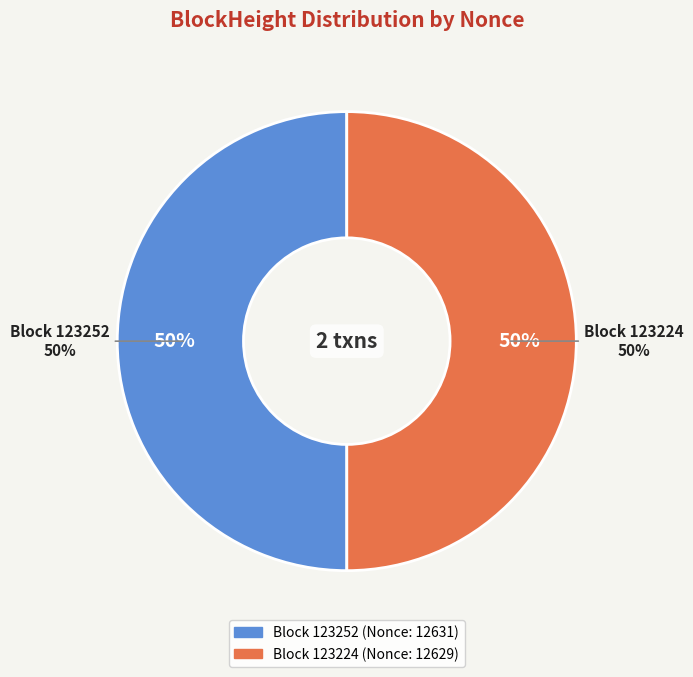

True or false: 123224 accounts for 41% of the total.

False